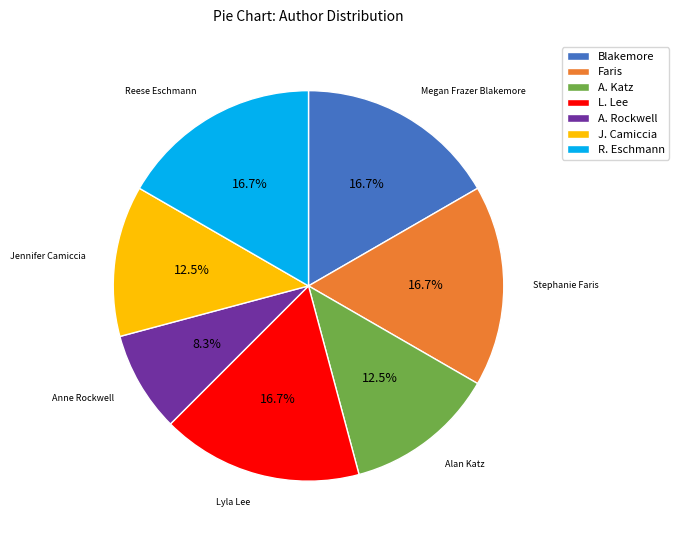

Is there a majority slice in this chart?

No